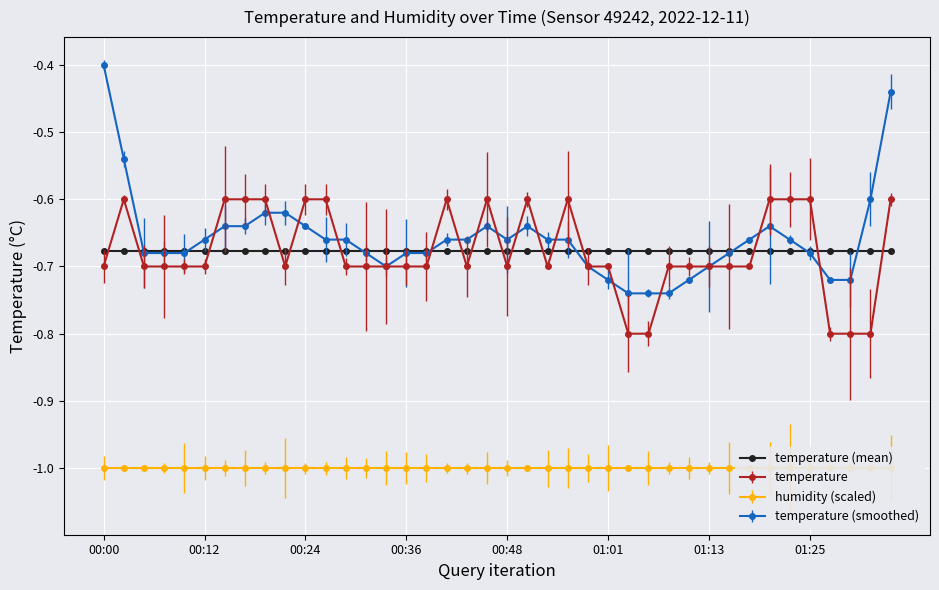

List the labels in order of value, largest first.

00:02, 00:14, 00:17, 00:19, 00:24, 00:26, 00:41, 00:46, 00:51, 00:56, 01:20, 01:23, 01:25, 01:35, 00:00, 00:05, 00:07, 00:09, 00:12, 00:22, 00:29, 00:31, 00:34, 00:36, 00:39, 00:43, 00:48, 00:53, 00:58, 01:01, 01:08, 01:11, 01:13, 01:15, 01:18, 01:03, 01:06, 01:28, 01:30, 01:32